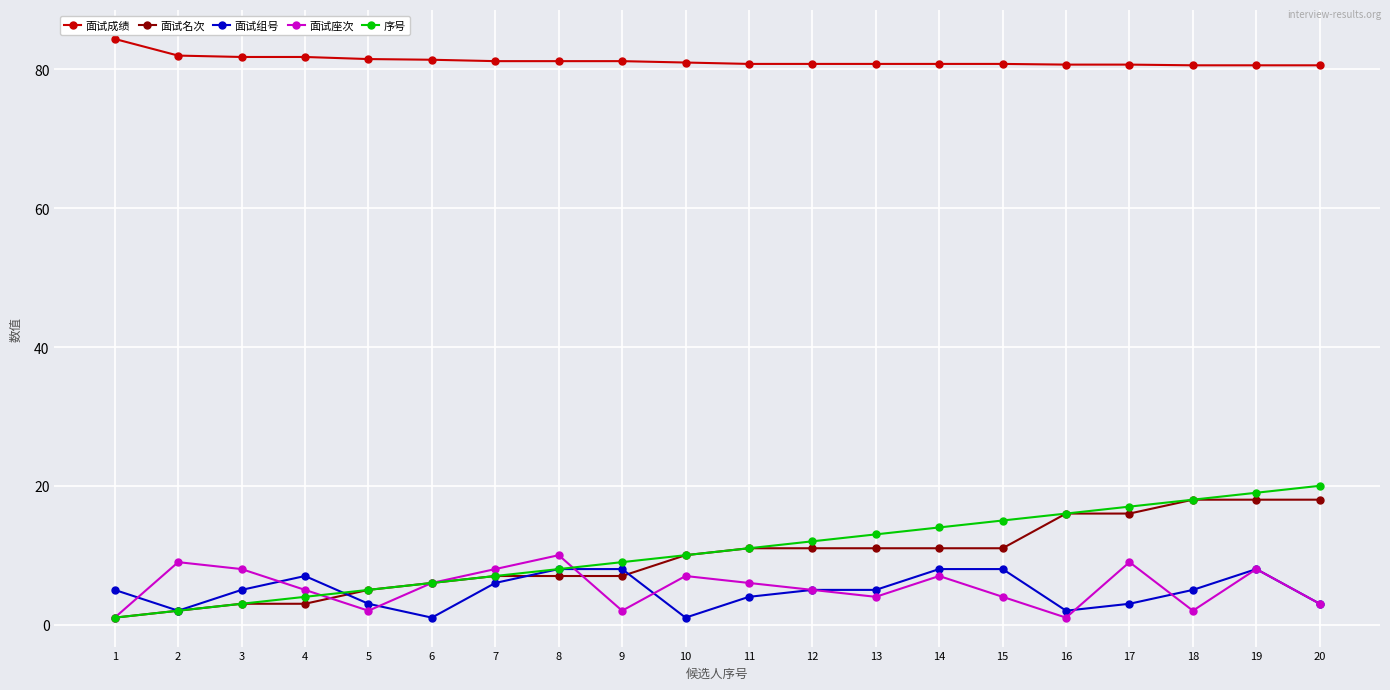

What is the value of the 序号 point at the 18th from the left?

18.0